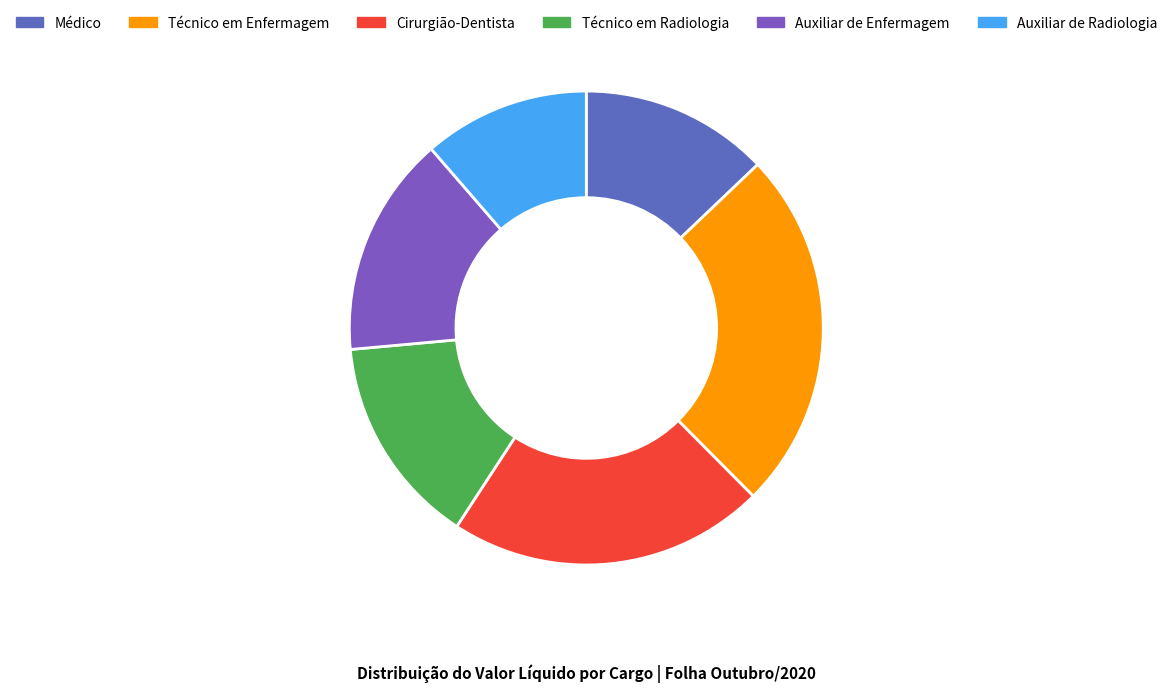

Count the number of slices in the pie.

6